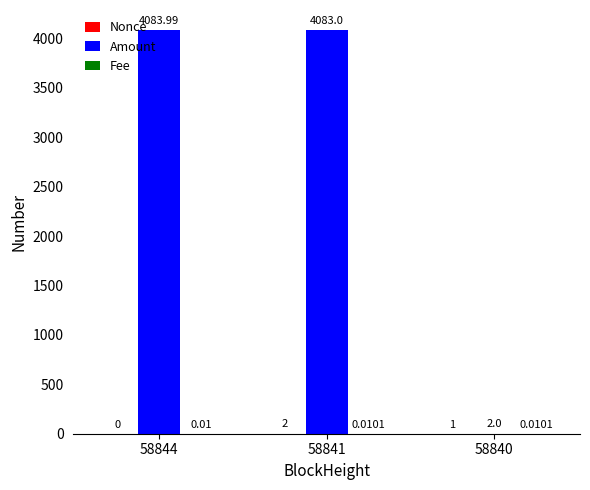

What is the sum of the Amount values at 58844 and 58840?

4086.0